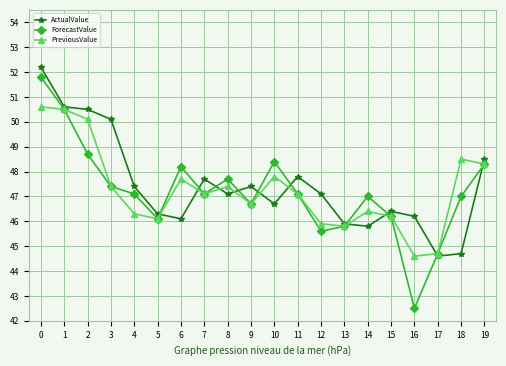

True or false: ForecastValue and ActualValue cross at least once.

True